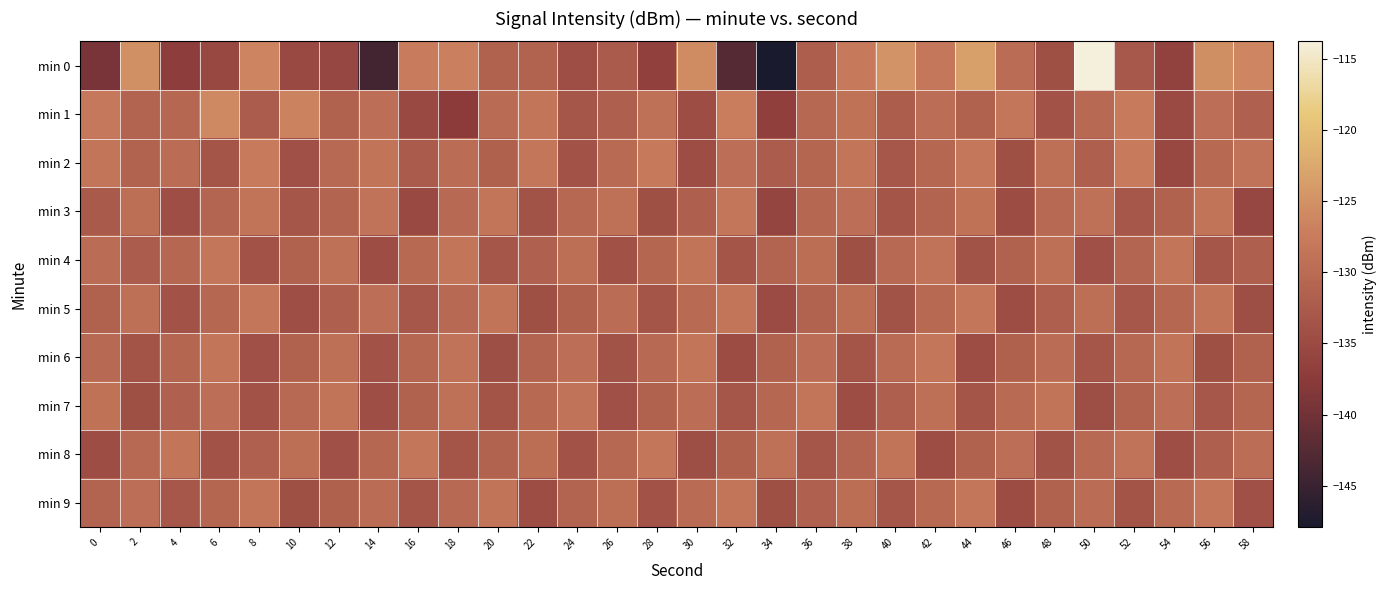

Which series has the largest range (max minus min)?

min 0